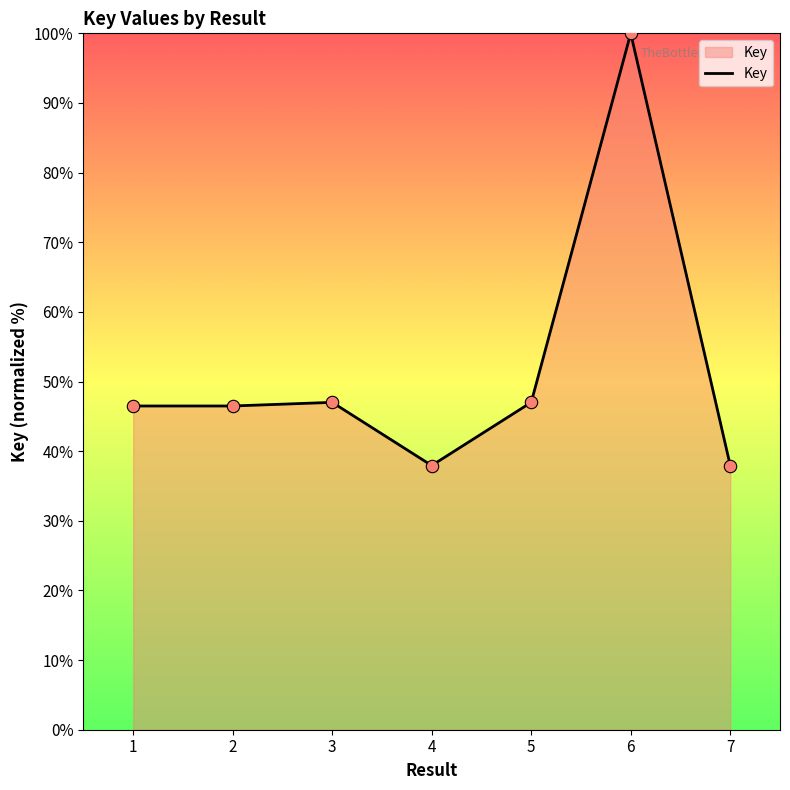

What is the ratio of the value at 2 to the value at 3?

1.0